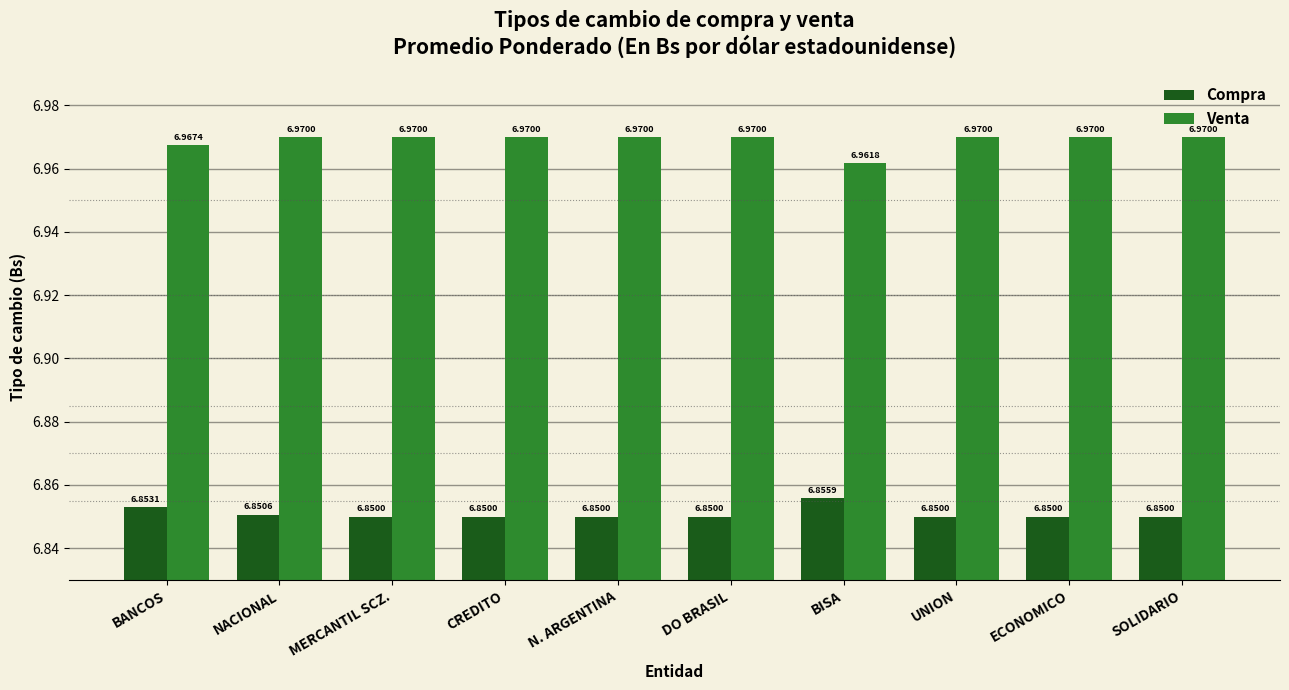

Is the value of Venta at MERCANTIL SCZ. greater than the value of Compra at N. ARGENTINA?

Yes